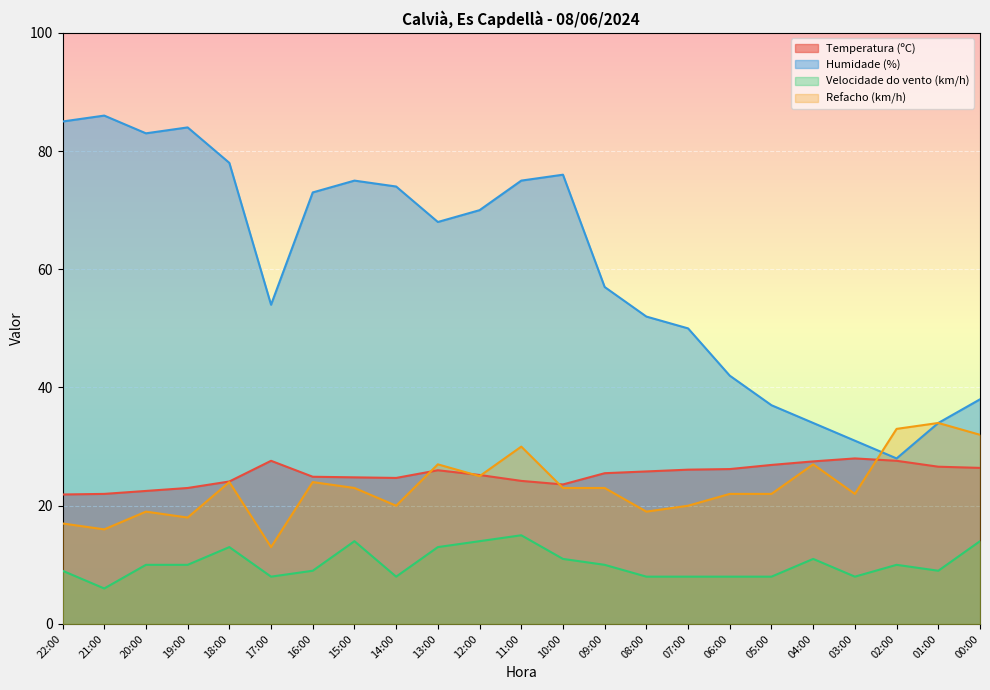

Which series has the largest range (max minus min)?

Humidade (%)